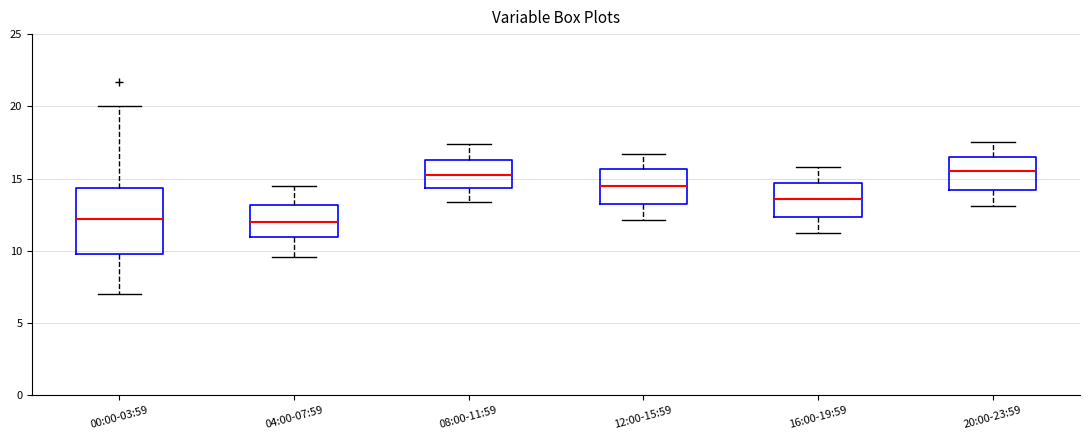

Reading left to right, transcribe this box plot: for each box, give where its median line is, the range the box spans, and where its two whiskers end, as read against the y-axis. The values are not printed on the chart, so give them approximately, as read against the axis.

00:00-03:59: median 12.0, box 10.0 to 14.5, whiskers 7.0 to 20.0
04:00-07:59: median 12.0, box 11.0 to 13.0, whiskers 9.5 to 14.5
08:00-11:59: median 15.5, box 14.5 to 16.5, whiskers 13.5 to 17.5
12:00-15:59: median 14.5, box 13.5 to 15.5, whiskers 12.0 to 16.5
16:00-19:59: median 13.5, box 12.5 to 14.5, whiskers 11.0 to 16.0
20:00-23:59: median 15.5, box 14.0 to 16.5, whiskers 13.0 to 17.5